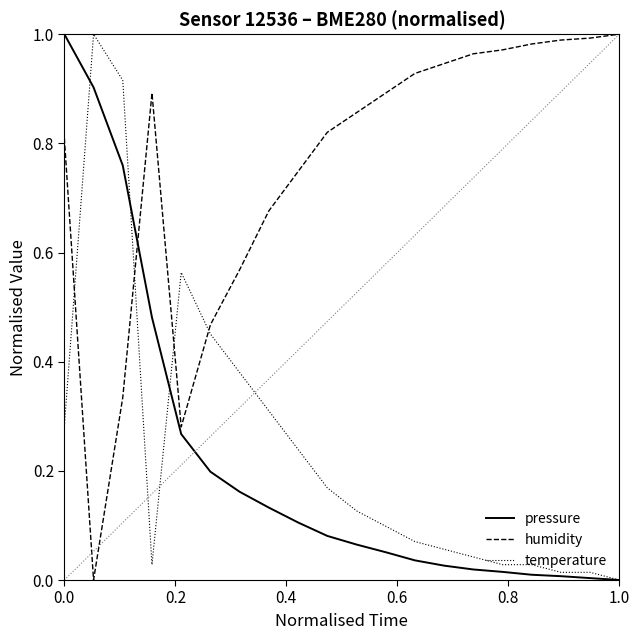

What are all the series names shown in the legend?

pressure, humidity, temperature